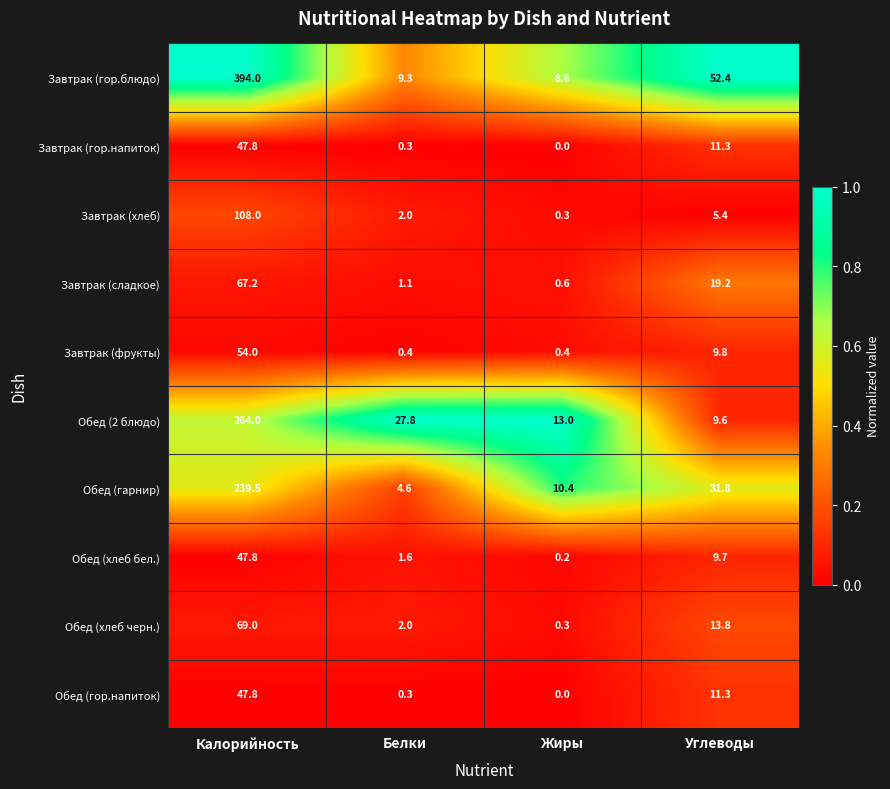

At which category is the sum across all series the highest?

Калорийность